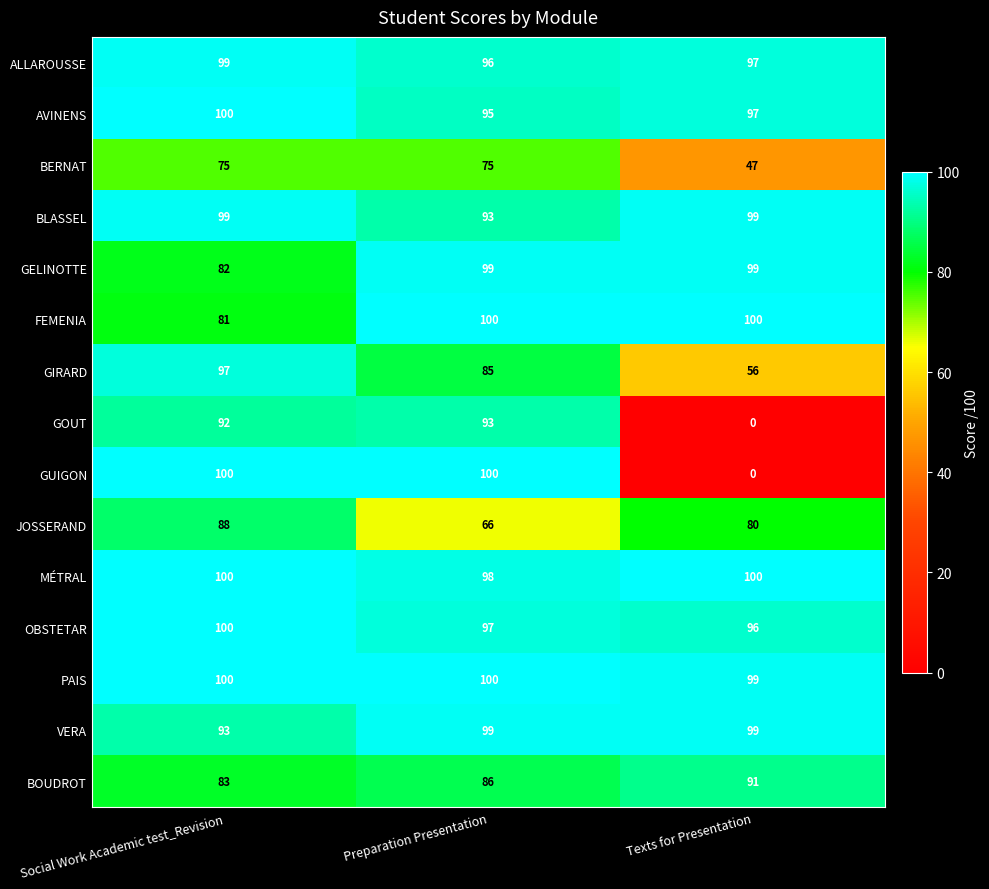

What is the difference between the maximum and minimum values in the GOUT series?

93